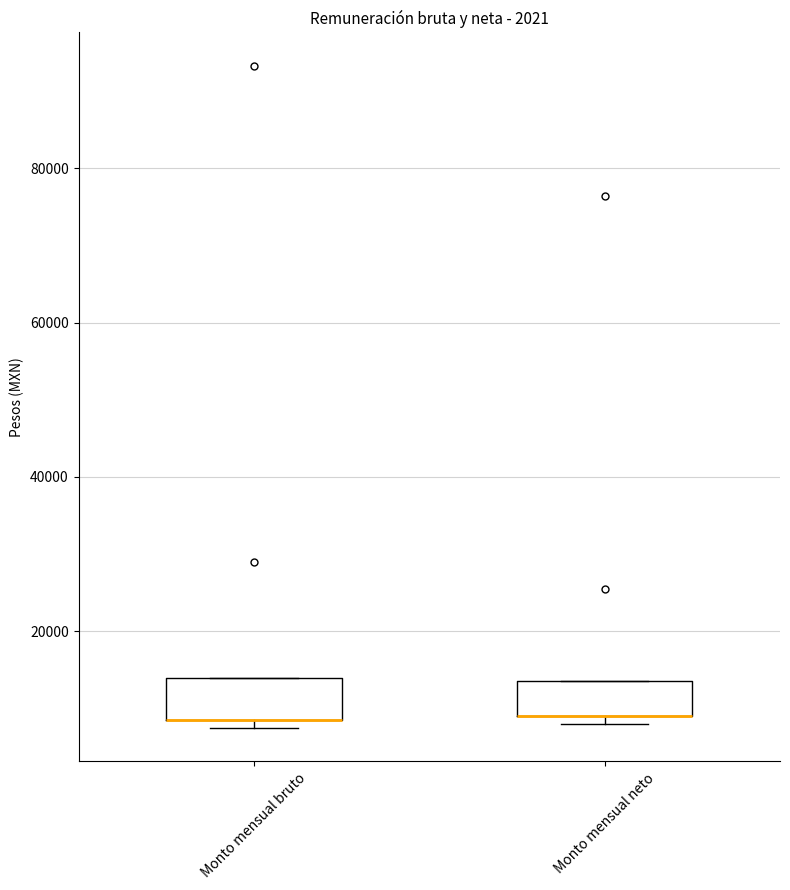

Where is the upper edge of the box for Monto mensual neto on the y-axis? The values are not printed on the chart, so give them approximately, as read against the axis.

14000